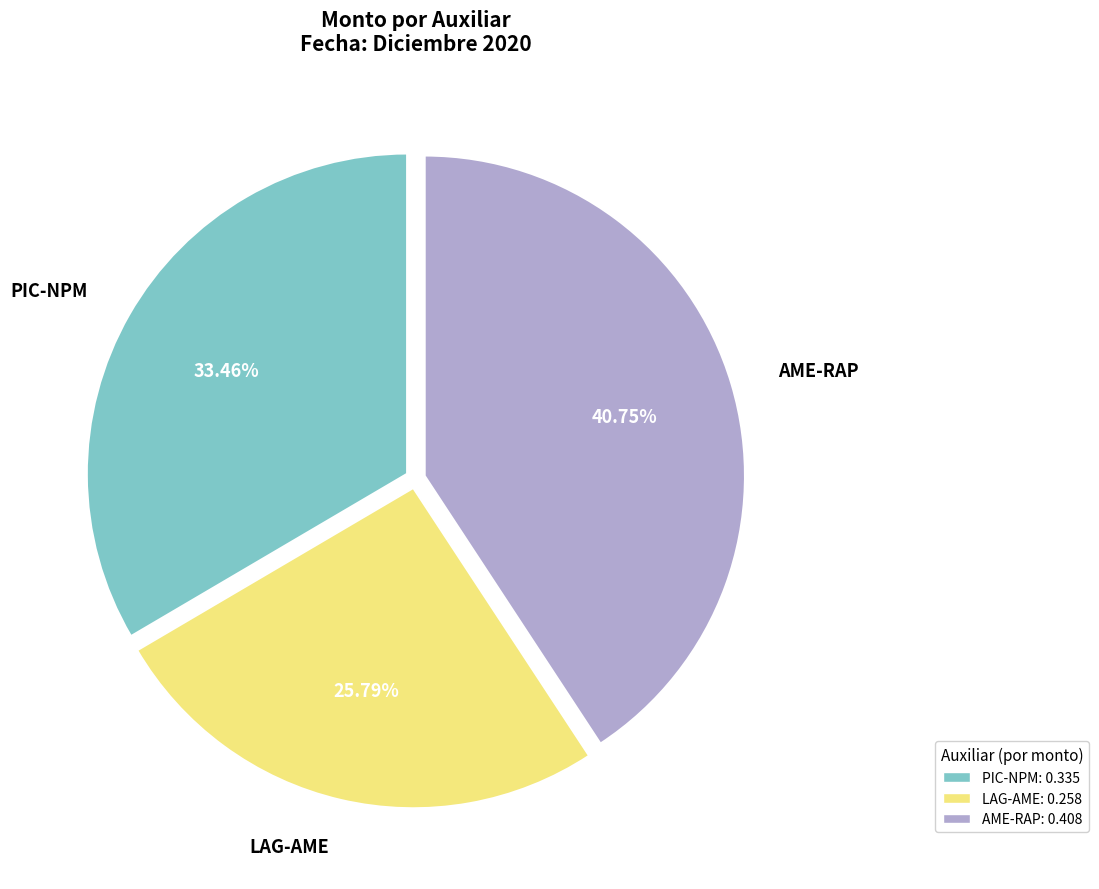

What percentage is the LAG-AME slice, to the nearest percent?

26%